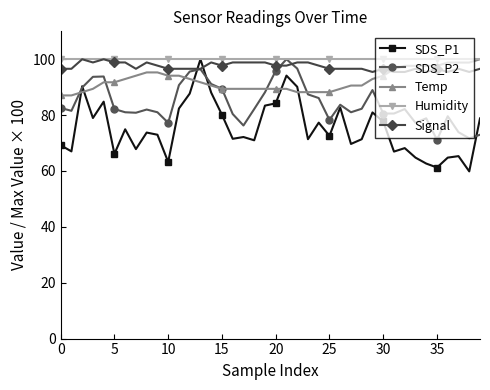

Which series has the widest spread of values?

SDS_P1